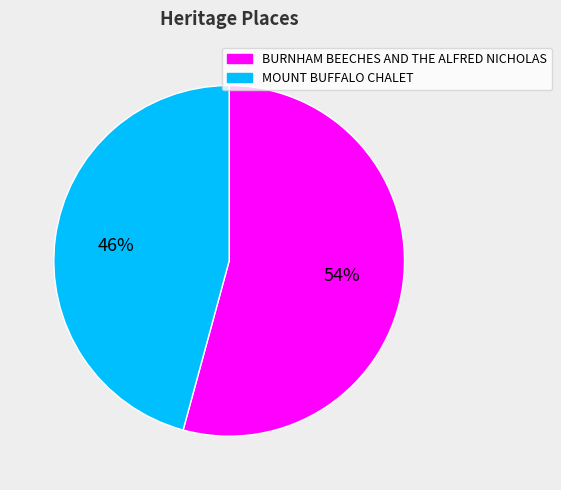

Which category has the smallest portion of the pie?

MOUNT BUFFALO CHALET